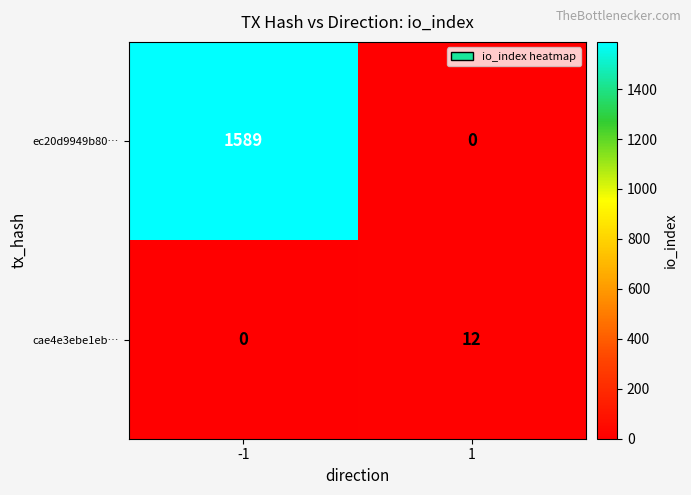

At which category is the sum across all series the highest?

-1